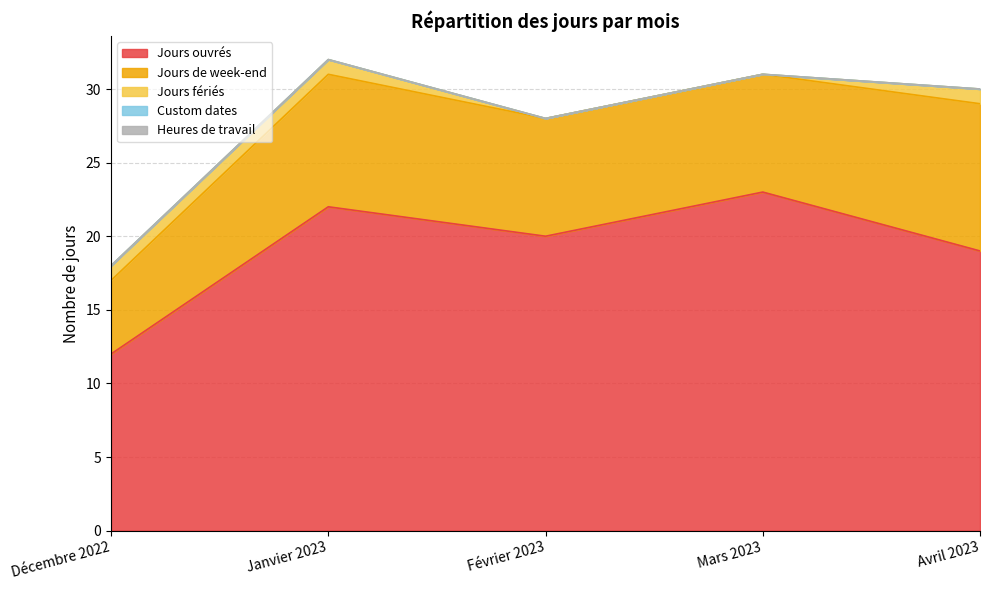

Which series has the largest range (max minus min)?

Jours ouvrés